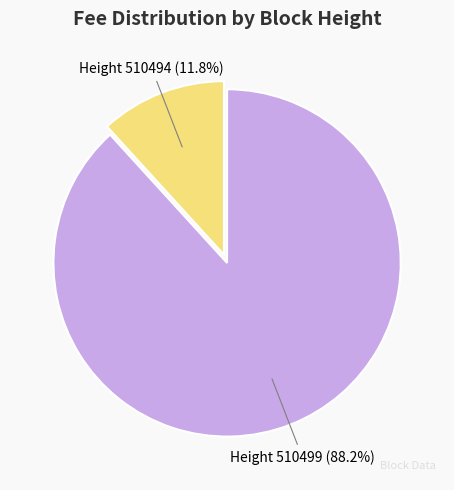

What is the largest slice in the pie chart?

Height 510499 (88.2%)